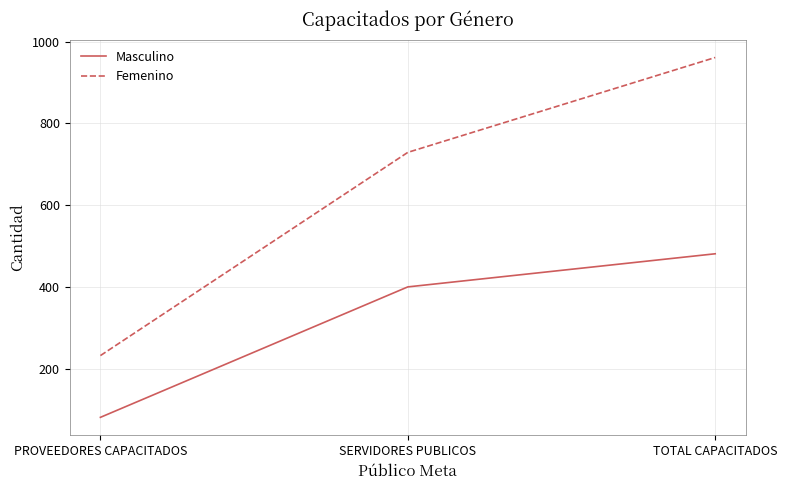

At PROVEEDORES CAPACITADOS, list the series in order from smallest to largest.

Masculino, Femenino